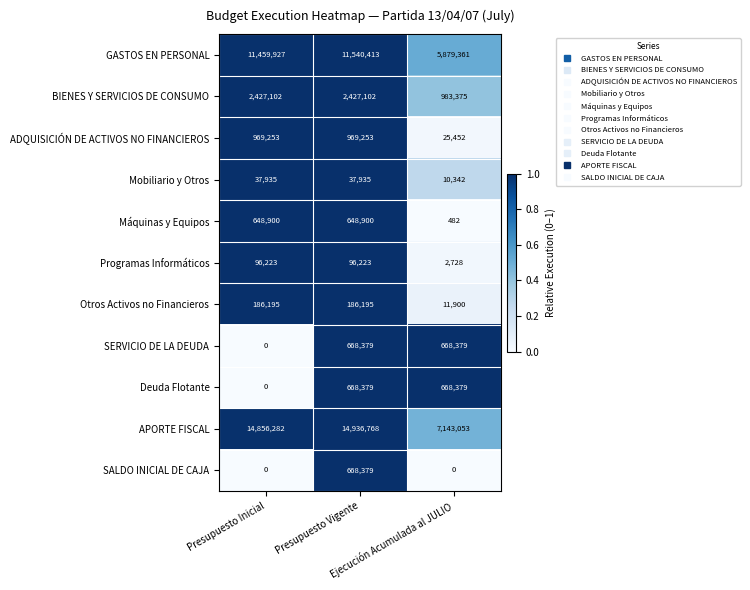

Which series has the largest range (max minus min)?

APORTE FISCAL